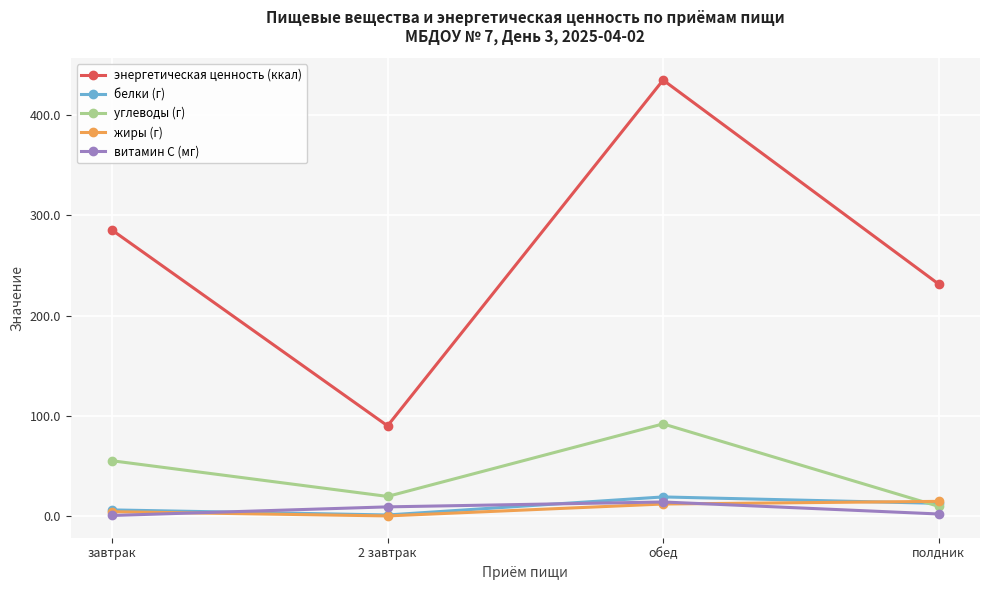

At which category is the sum across all series the highest?

обед